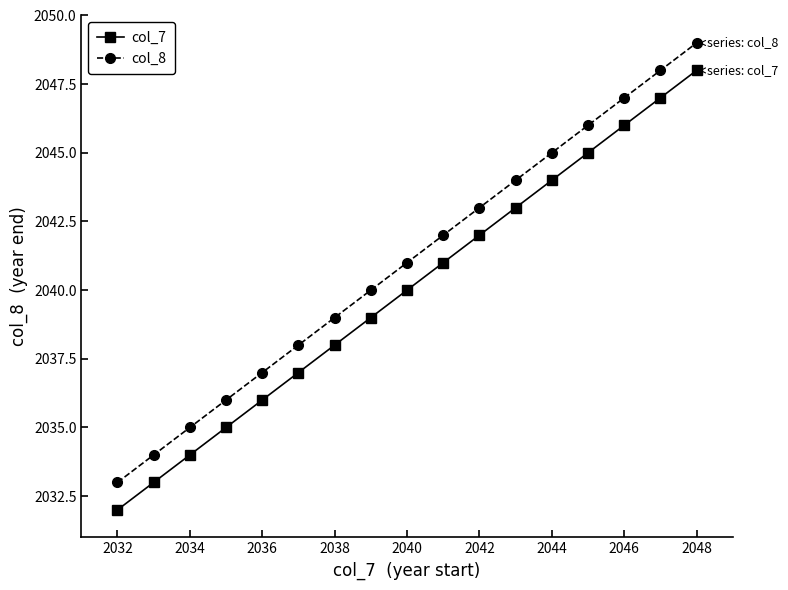

True or false: col_7 has more than 1 points higher than both neighbors.

False